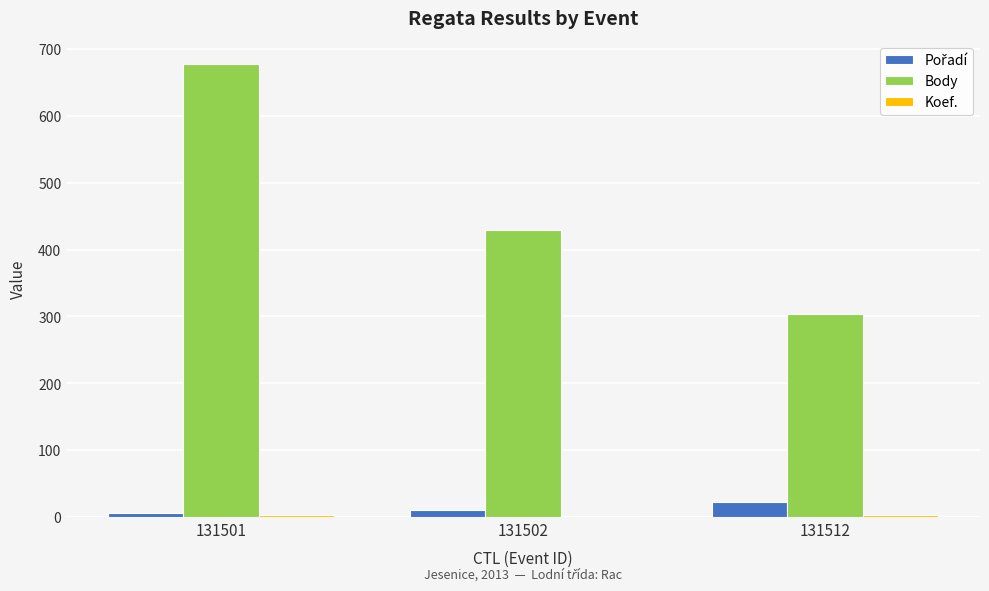

Which series changed the most between 131501 and 131512?

Body